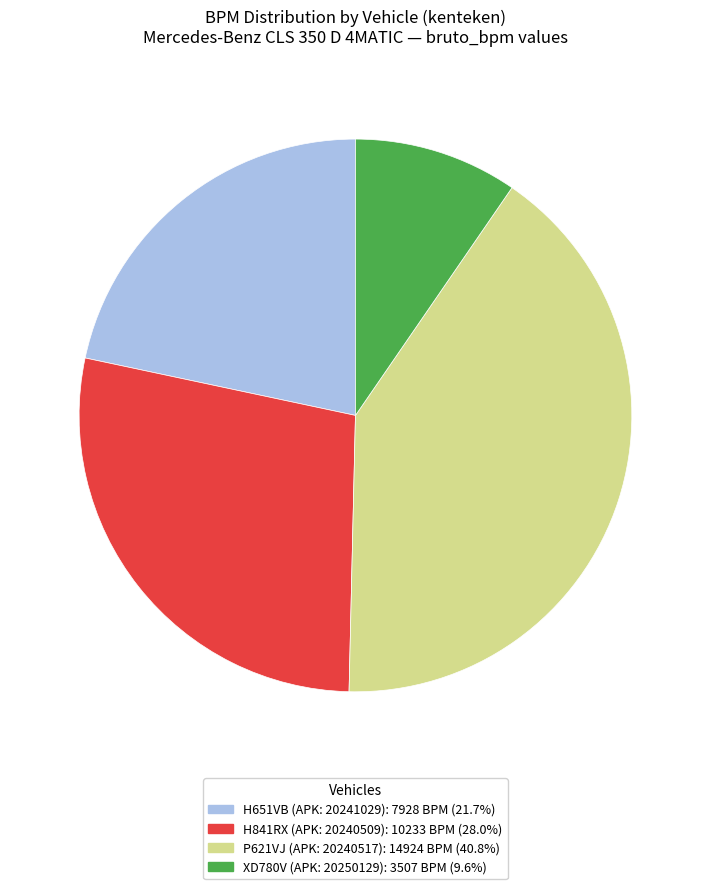

How many segments does this pie chart have?

4